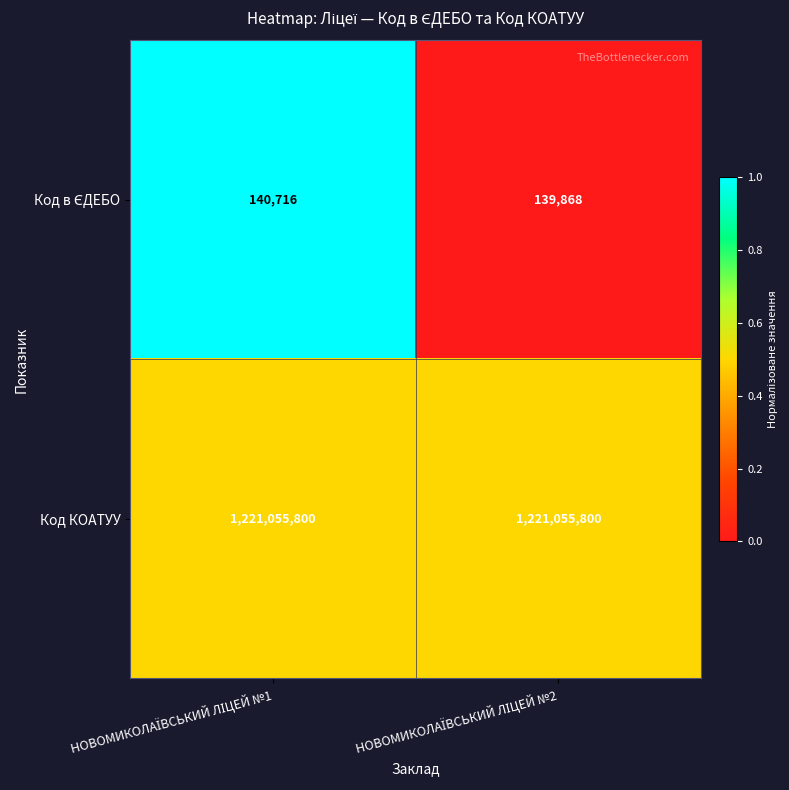

What is the maximum value shown in the chart?

1221055800